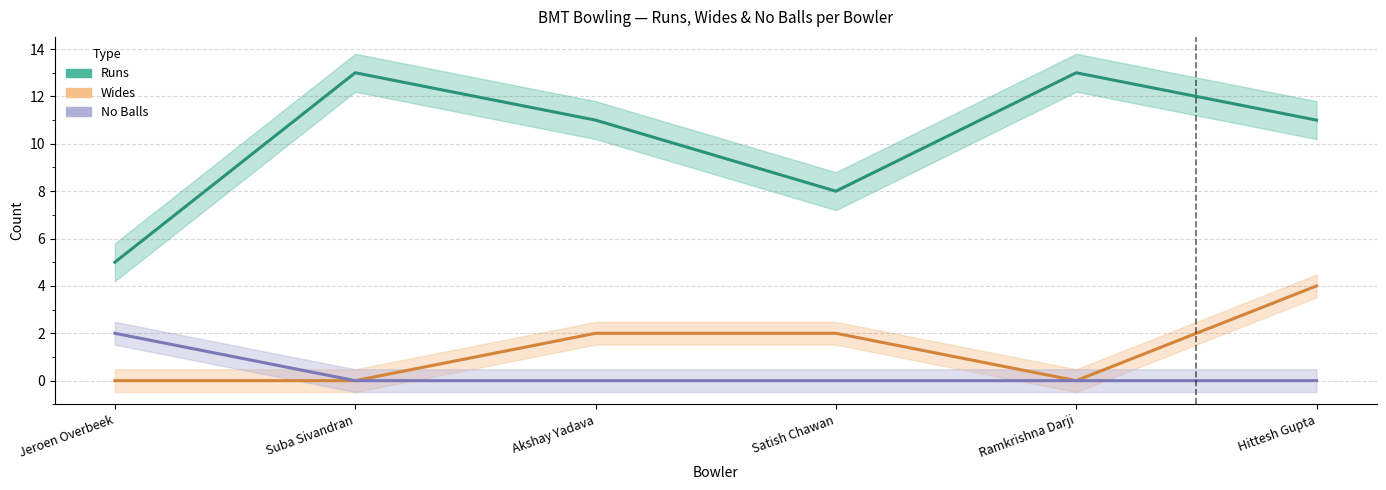

How many values in the No Balls series exceed 0?

1